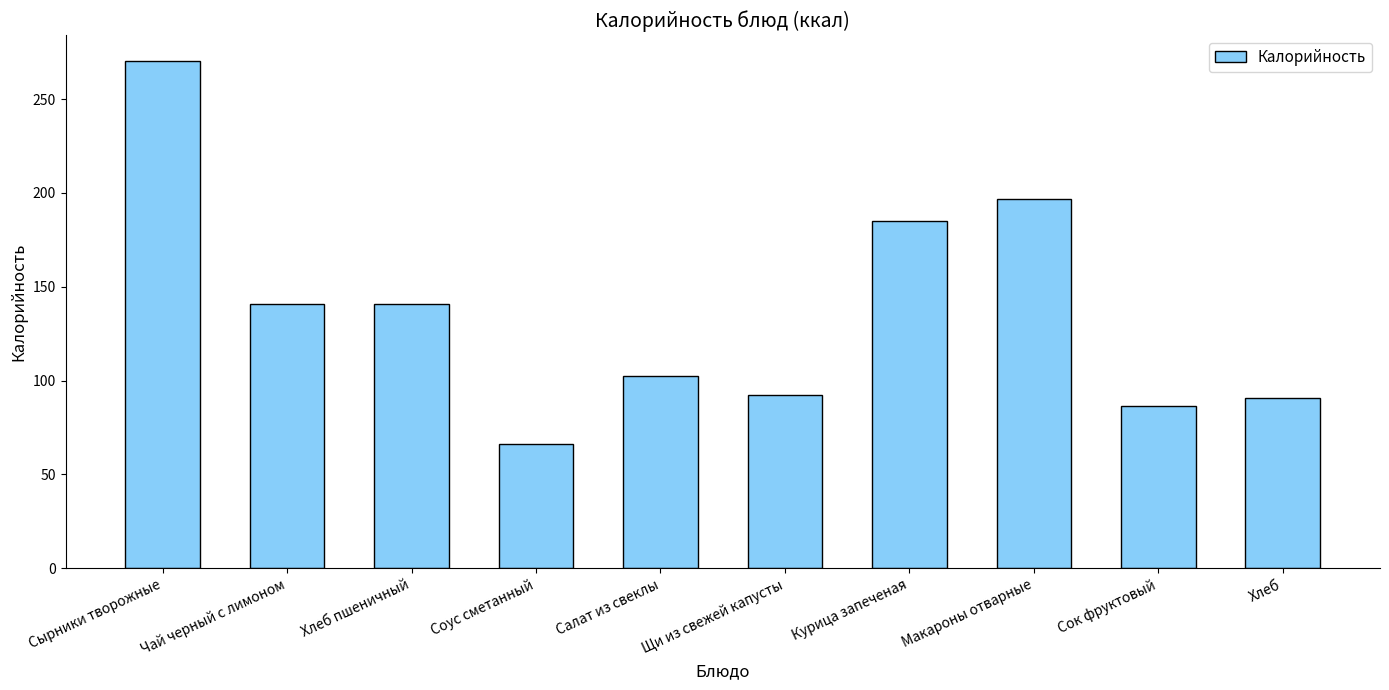

What is the label of the 6th bar from the left?

Щи из свежей капусты